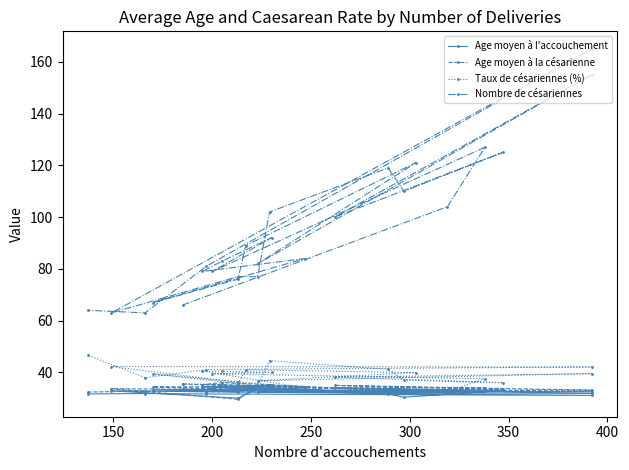

How many data points in Taux de césariennes (%) are less than 39?

12